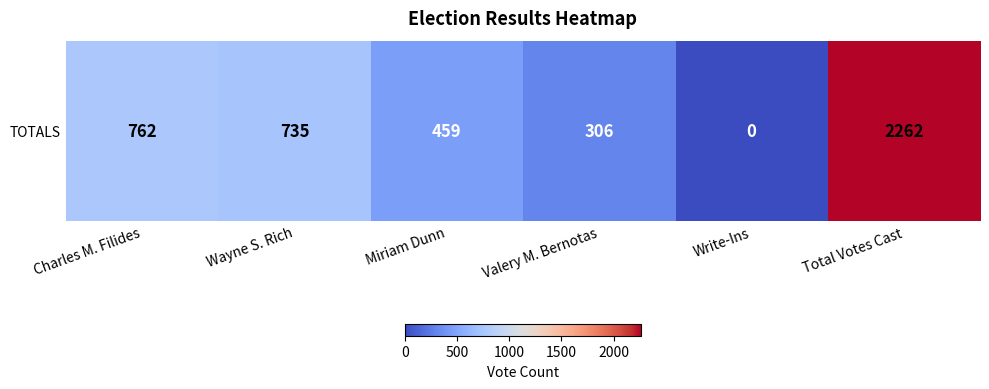

Which label corresponds to the largest value in the chart?

Total Votes Cast